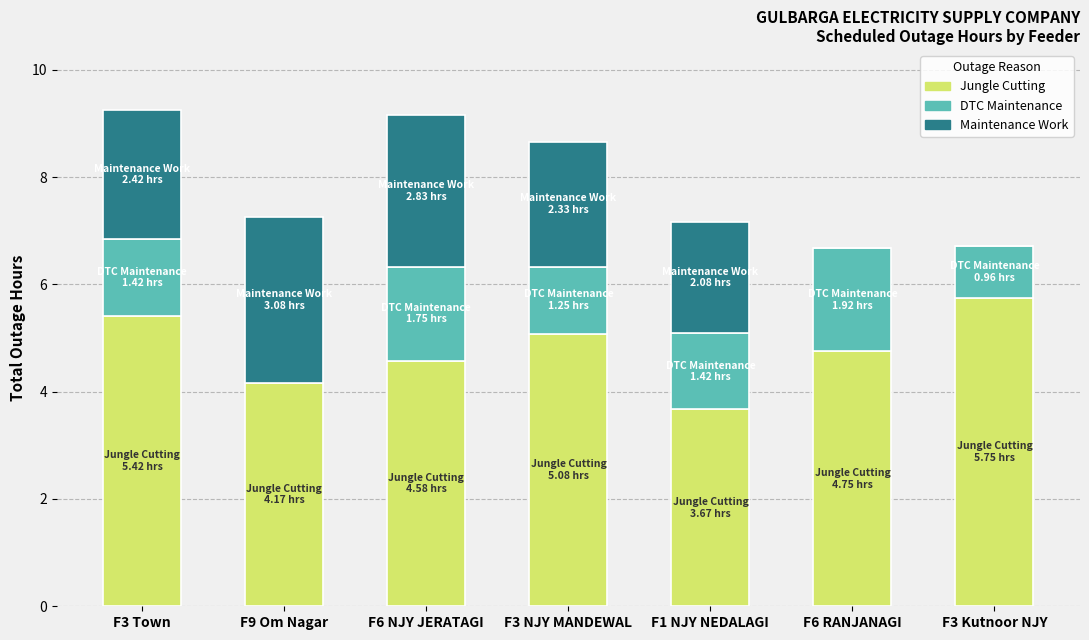

Are the bars horizontal?

No